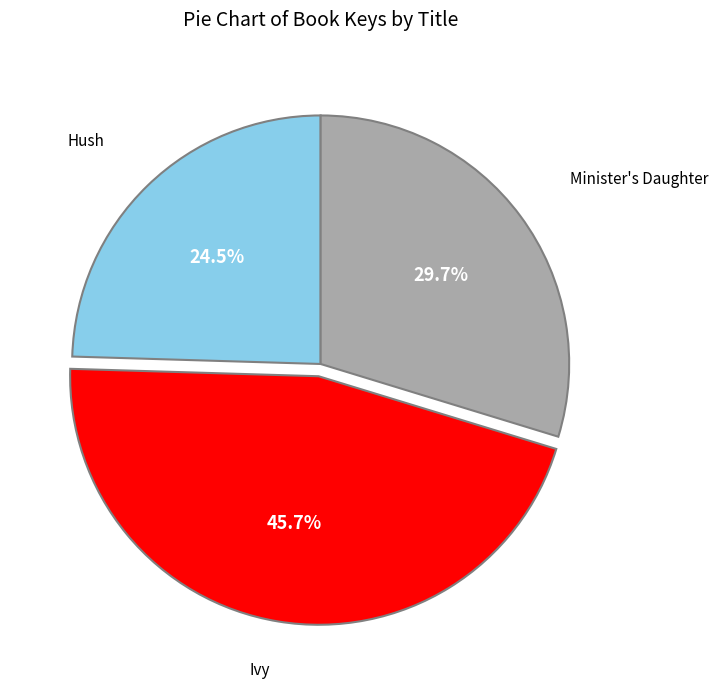

Is there any slice that represents more than half of the pie?

No